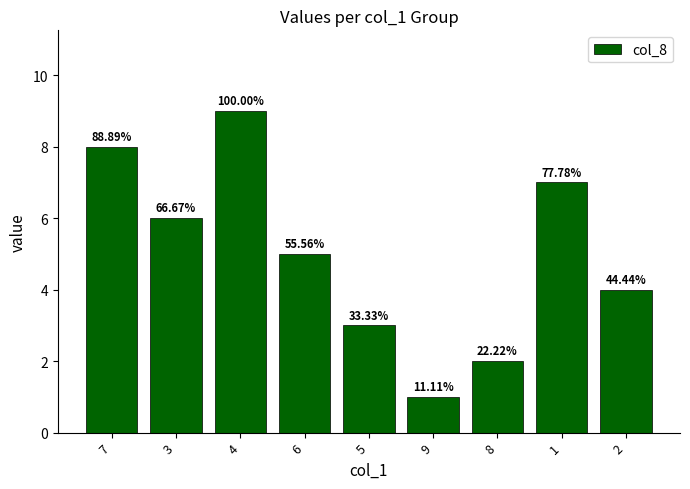

What is the greatest value displayed?

9